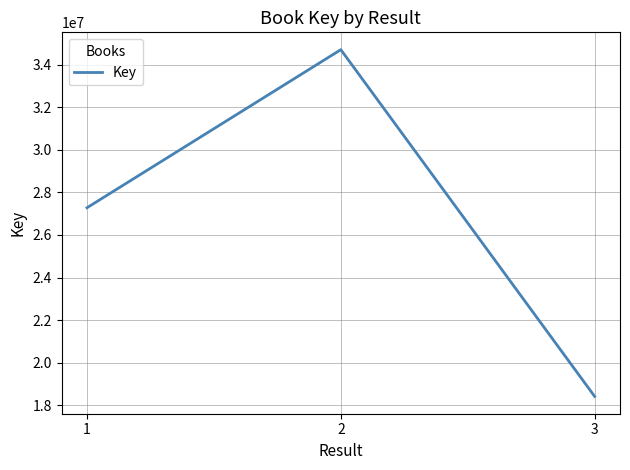

Read the value at 3, to the nearest 10.

18423580